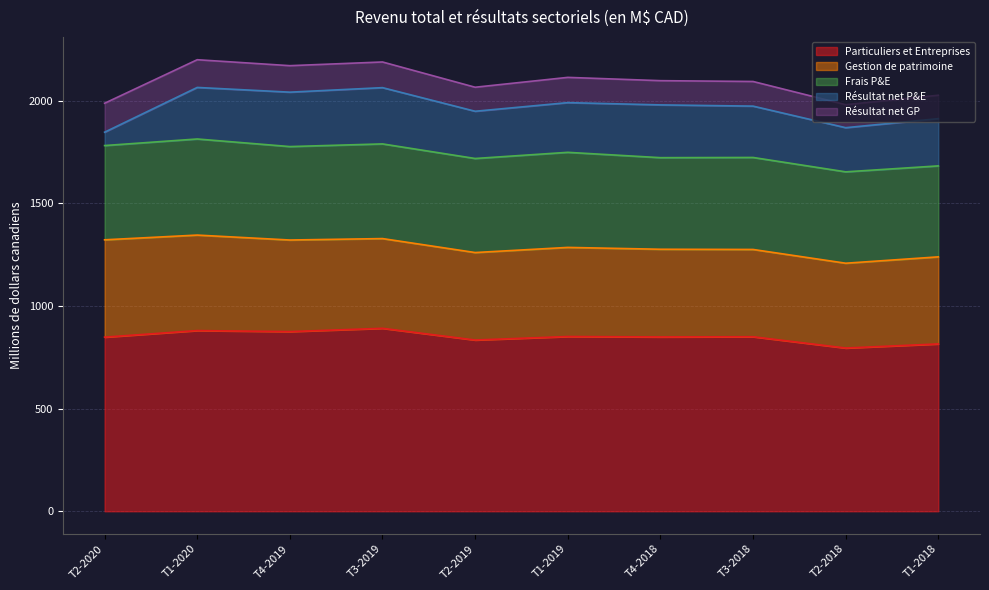

Which label corresponds to the largest value in the chart?

T3-2019